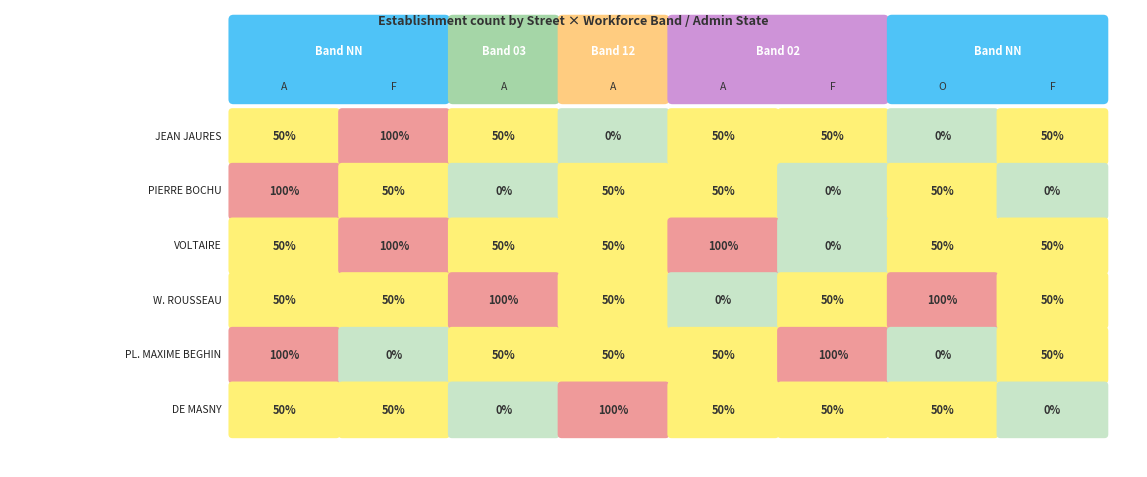

Which series has the widest spread of values?

RUE JEAN JAURES